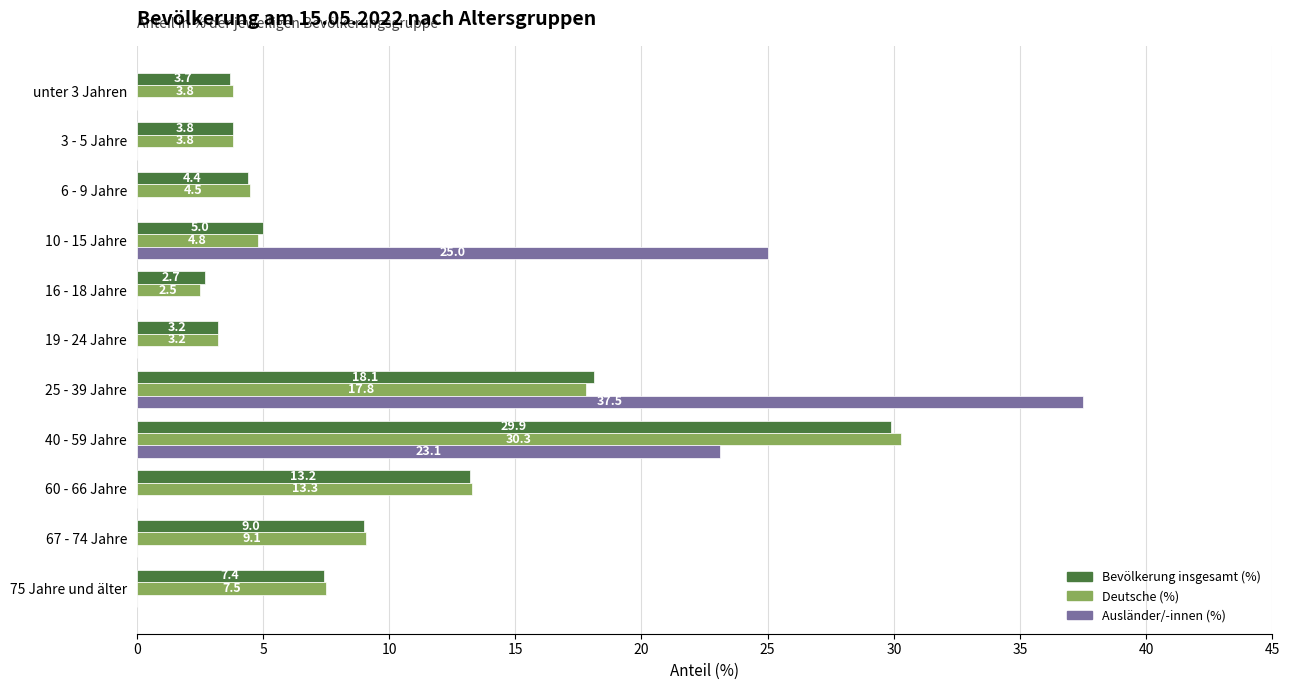

The value of Deutsche (%) at 6 - 9 Jahre is 1.9. True or false?

False